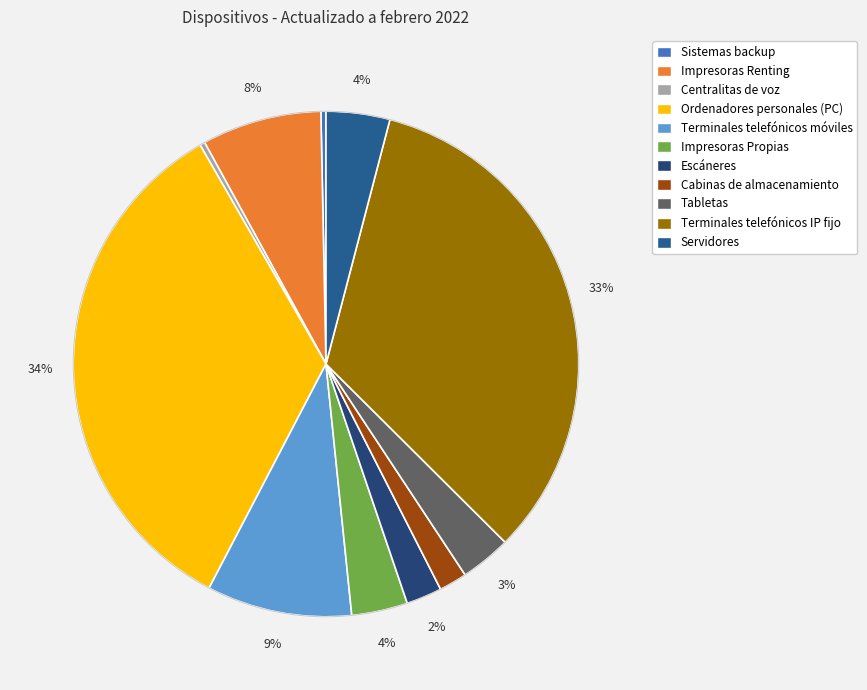

To the nearest percent, what is the combined percentage of Cabinas de almacenamiento and Ordenadores personales (PC)?

36%